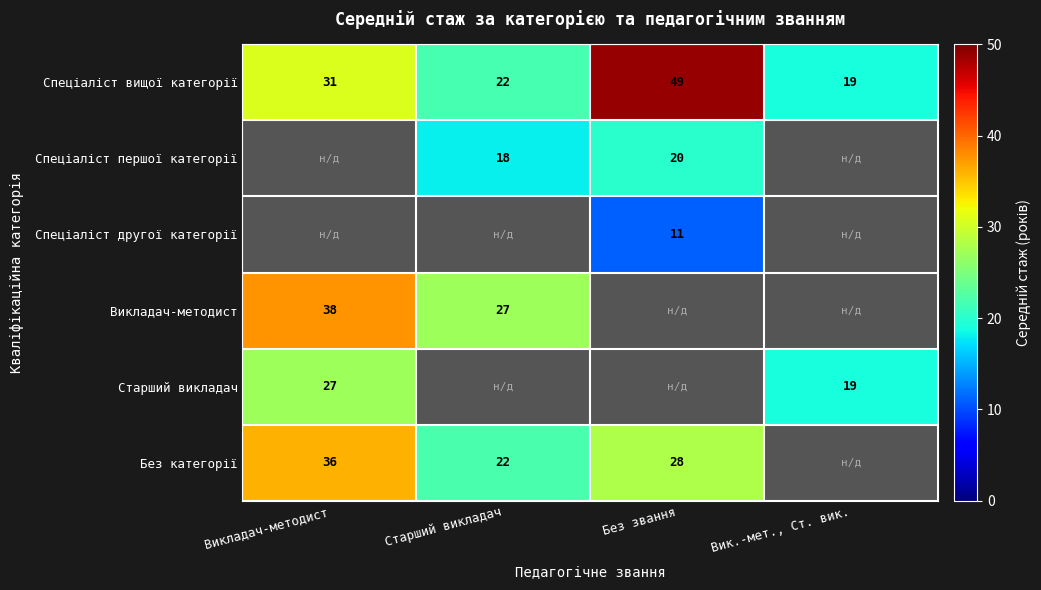

The Старший викладач series shows 40.1 at Викладач-методист. True or false?

False